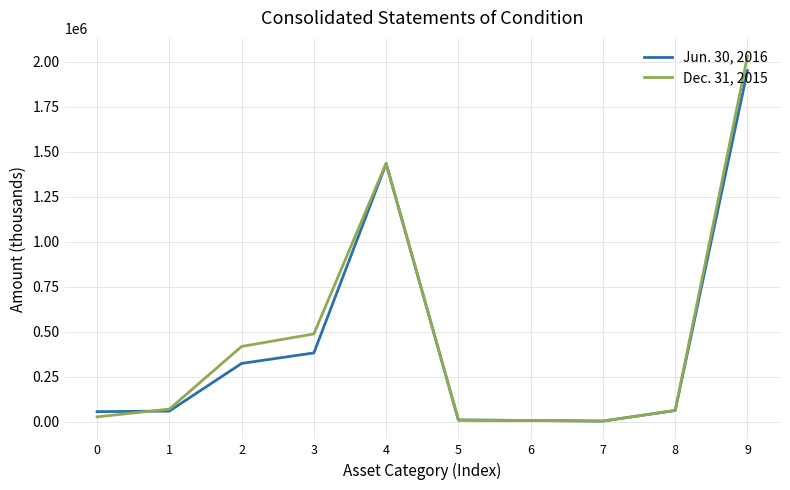

Which series has the largest range (max minus min)?

Dec. 31, 2015